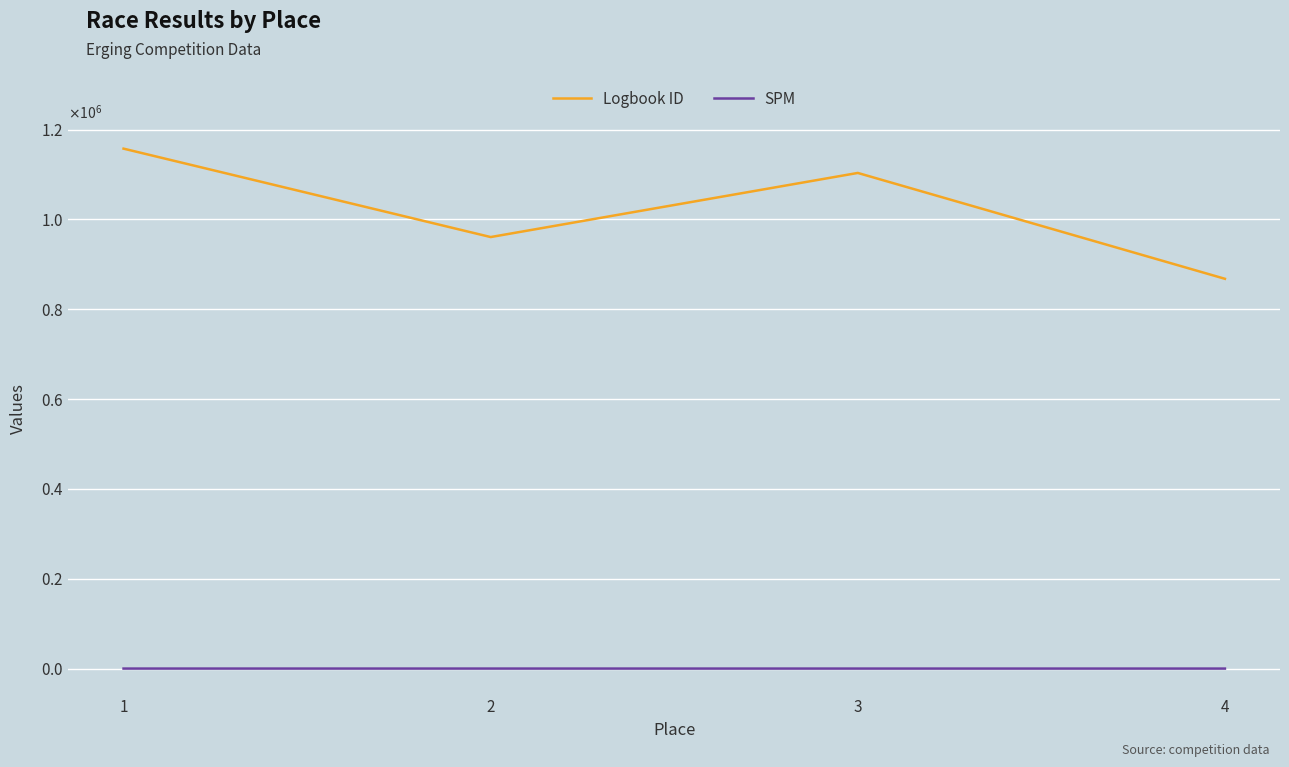

Between 1 and 4, which series saw the biggest shift?

Logbook ID